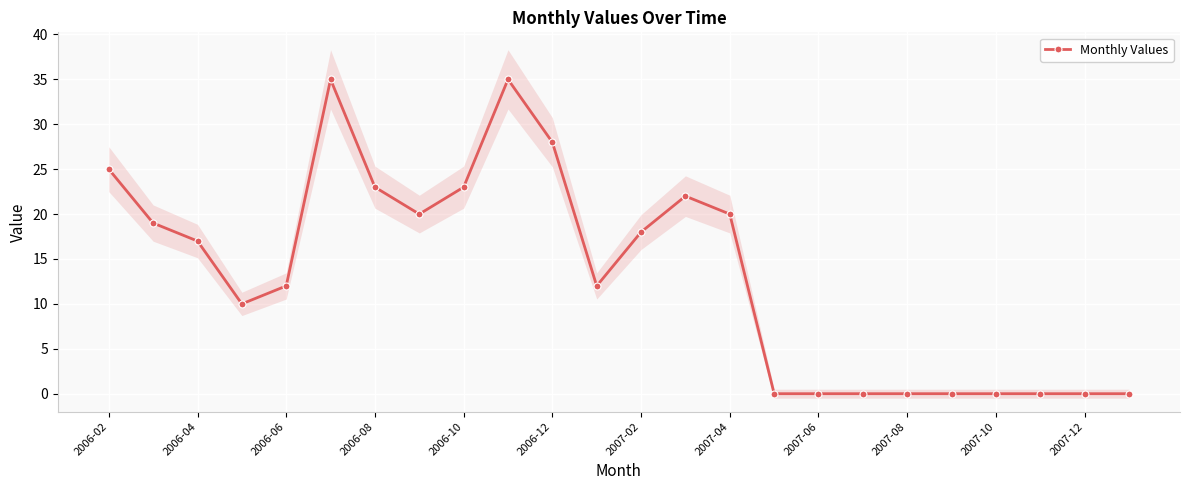

True or false: Monthly Values has more than 1 interior local peaks.

True